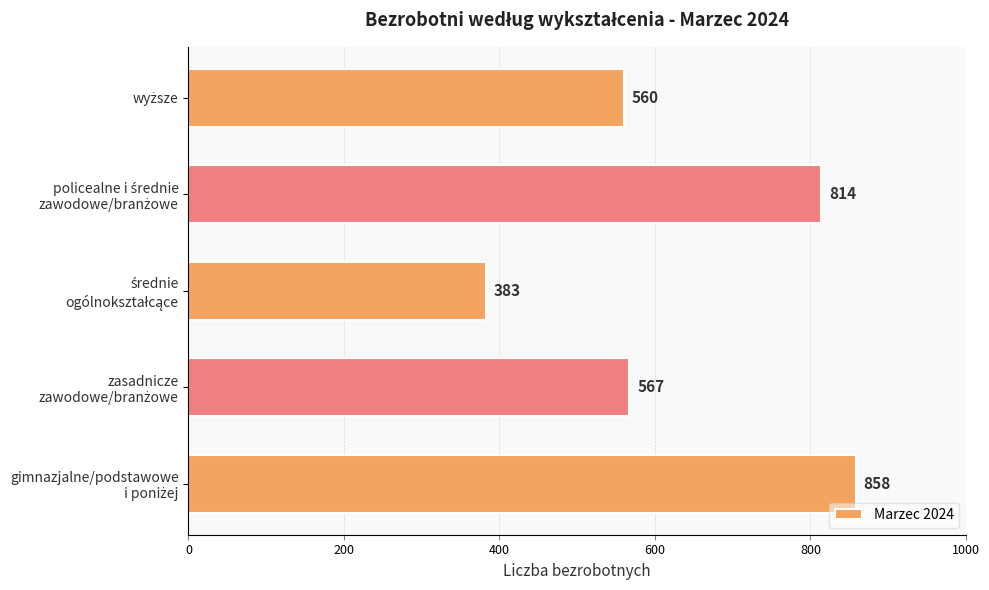

What is the smallest value displayed?

383